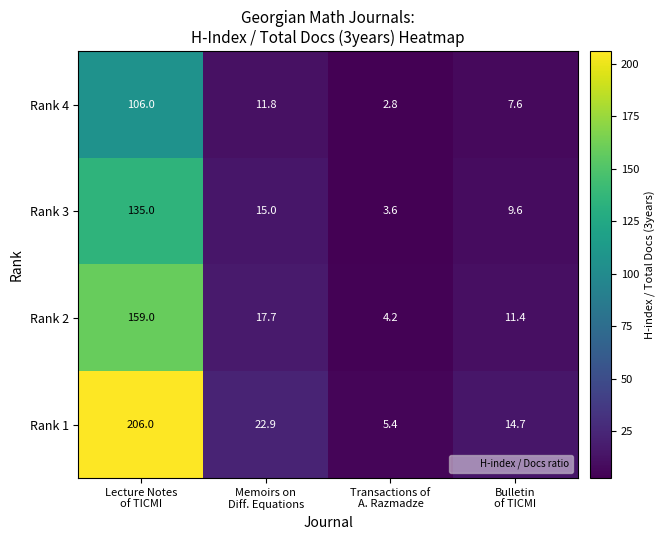

Which series has the largest total across all categories?

Rank 1